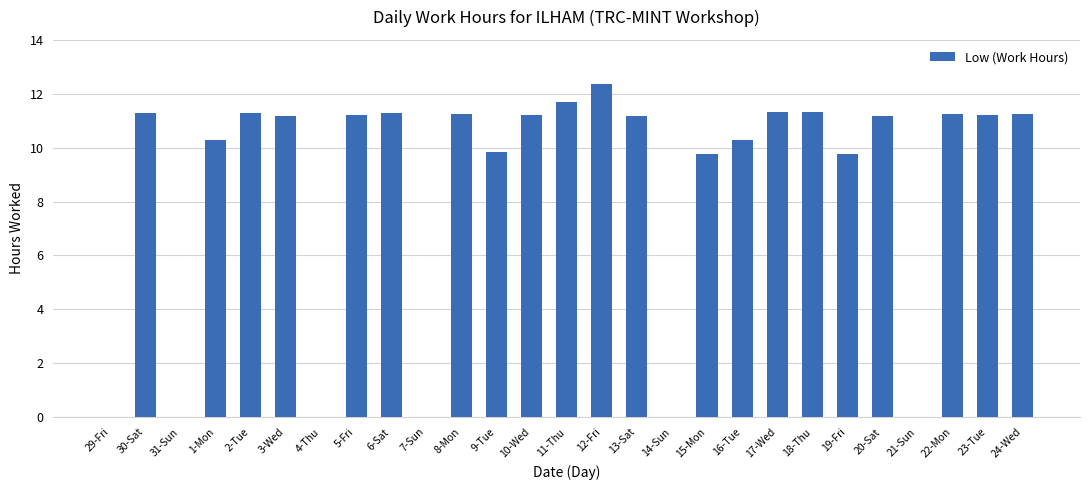

True or false: the data shows 16.7 at 11-Thu.

False